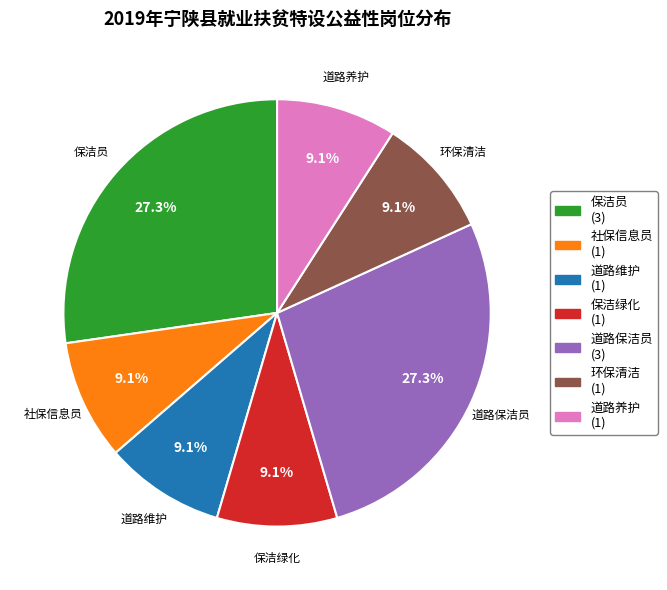

Combined, do 道路维护 (1) and 保洁员 (3) account for over 50%?

No